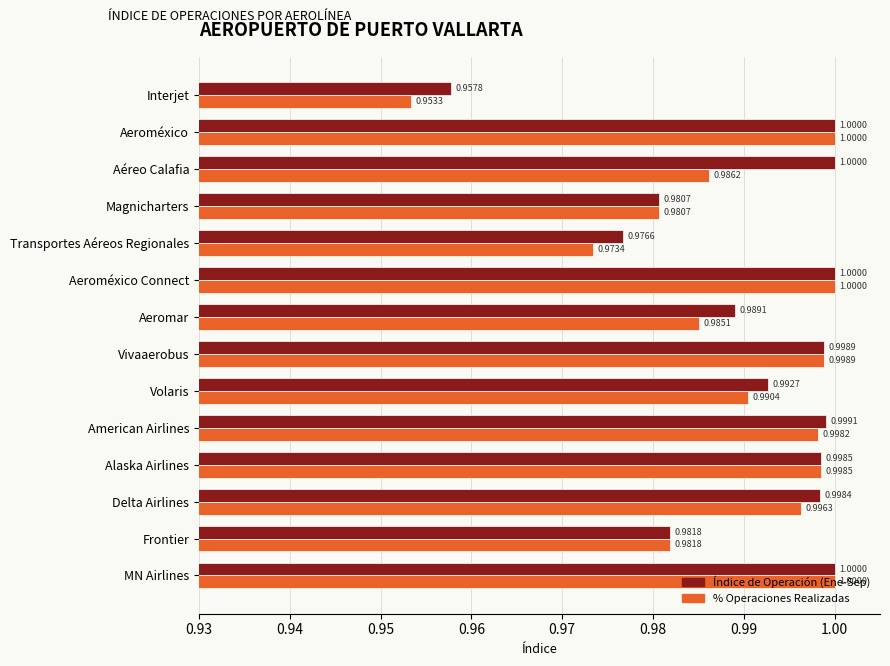

Where is Índice de Operación (Ene-Sep) nearest to the value 0?

Interjet